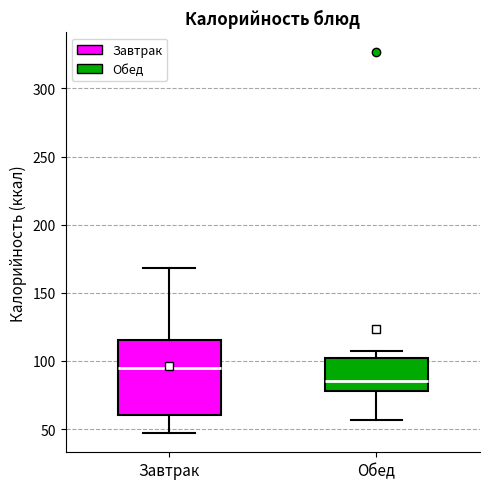

Which box has the highest median line?

Завтрак